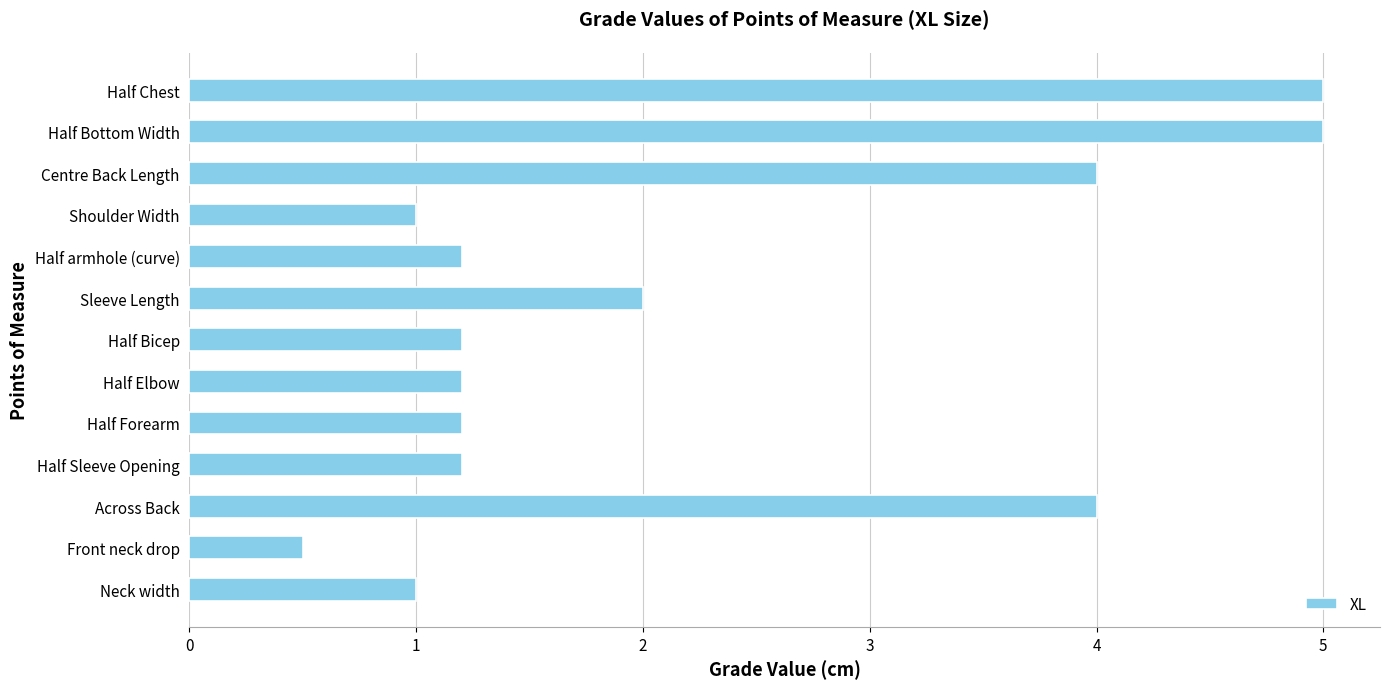

The chart shows a value of 1.0 at Neck width. True or false?

True